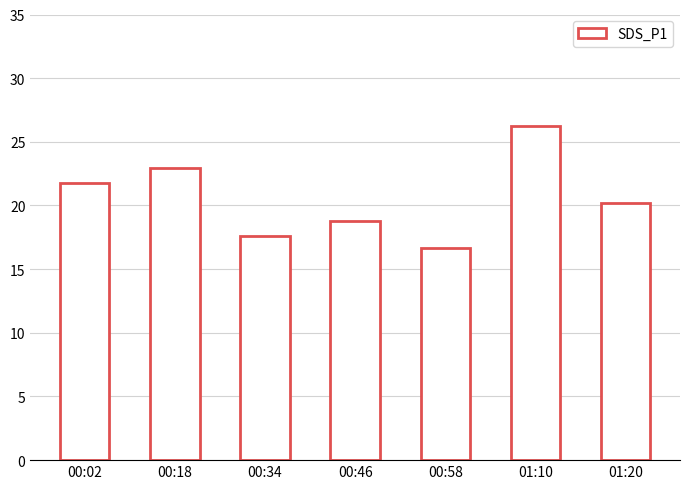

How many bars are there in total?

7